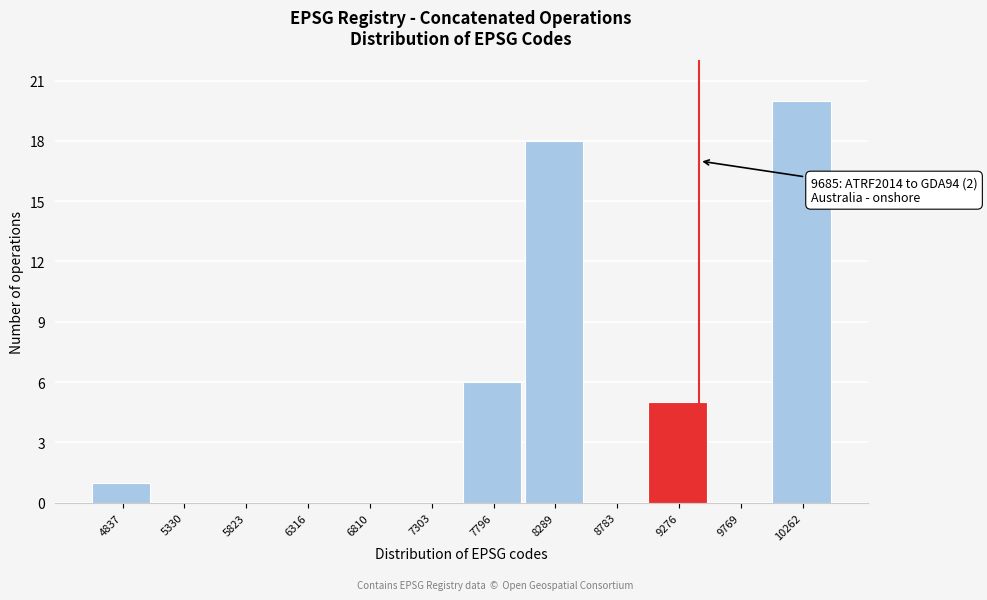

Reading left to right, transcribe all the data shown in this chart.

4837=1	5330=0	5823=0	6316=0	6810=0	7303=0	7796=6	8289=18	8783=0	9276=5	9769=0	10262=20